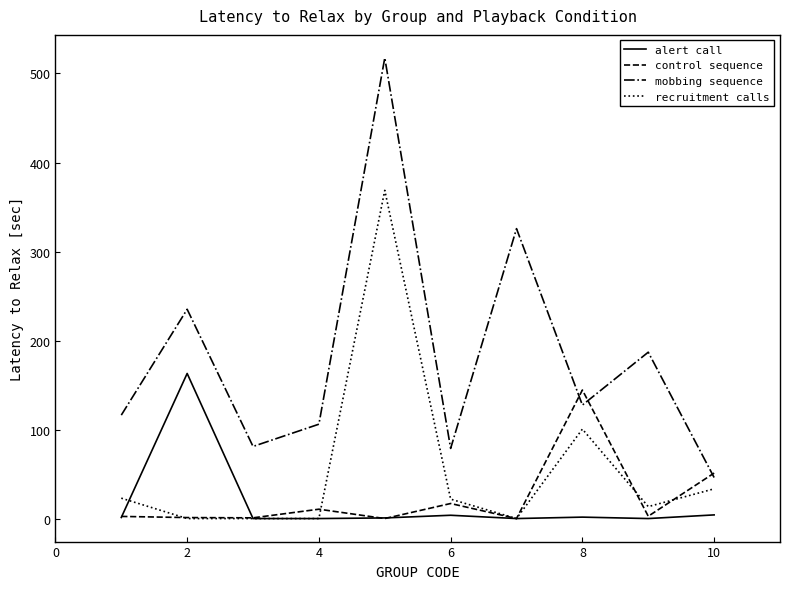

What is the maximum value for alert call?

163.0